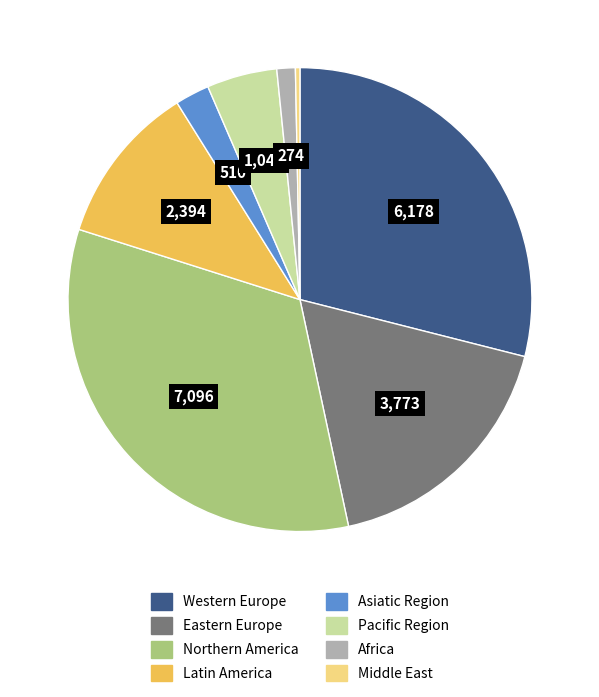

Does any single category account for the majority?

No